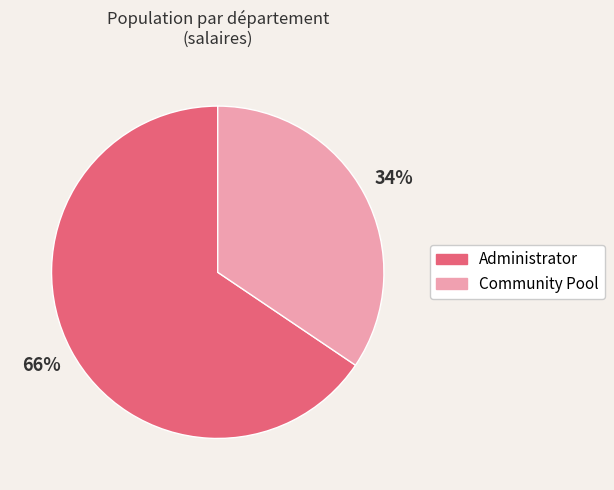

Between Community Pool and Administrator, which is larger?

Administrator